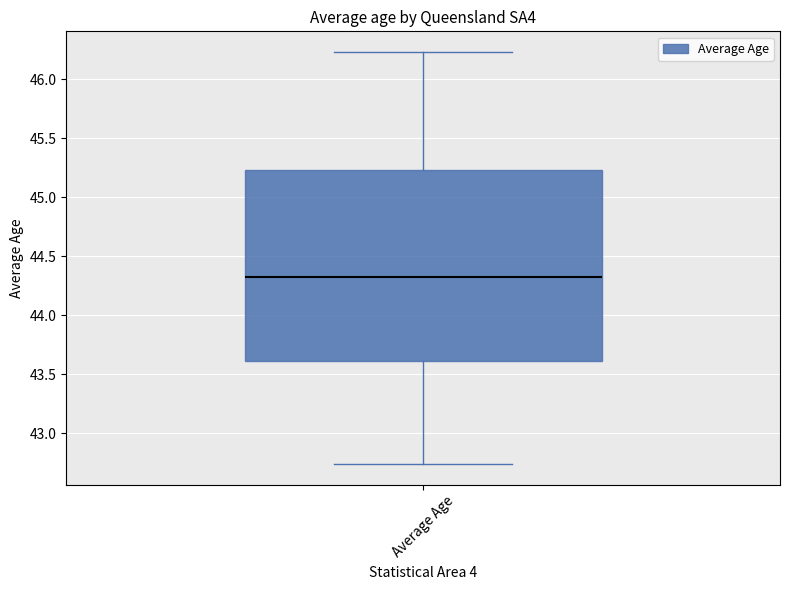

Transcribe this box plot: give where the median line is, the range the box spans, and where the two whiskers end, as read against the y-axis. The values are not printed on the chart, so give them approximately, as read against the axis.

median 44.30, box 43.60 to 45.25, whiskers 42.75 to 46.25